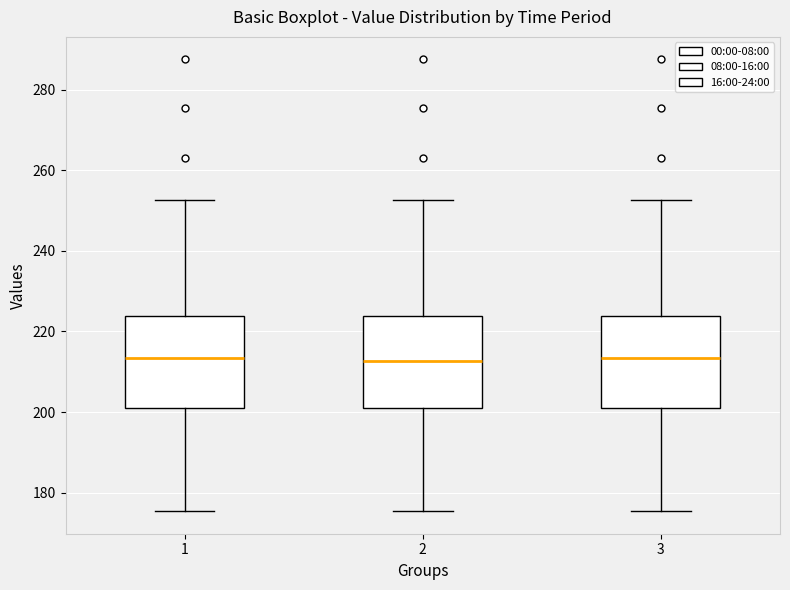

Reading left to right, read every box against the y-axis: the position of its median line, the range the box covers, and the ends of its whiskers. The values are not printed on the chart, so give them approximately, as read against the axis.

1: median 214, box 200 to 224, whiskers 176 to 252
2: median 212, box 200 to 224, whiskers 176 to 252
3: median 214, box 200 to 224, whiskers 176 to 252